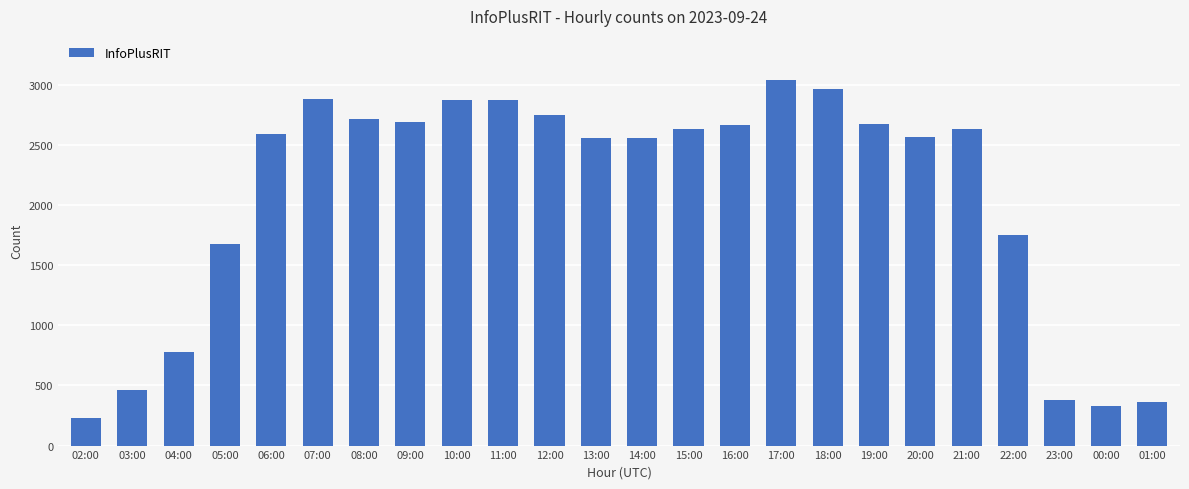

How many data points does each series have?

24